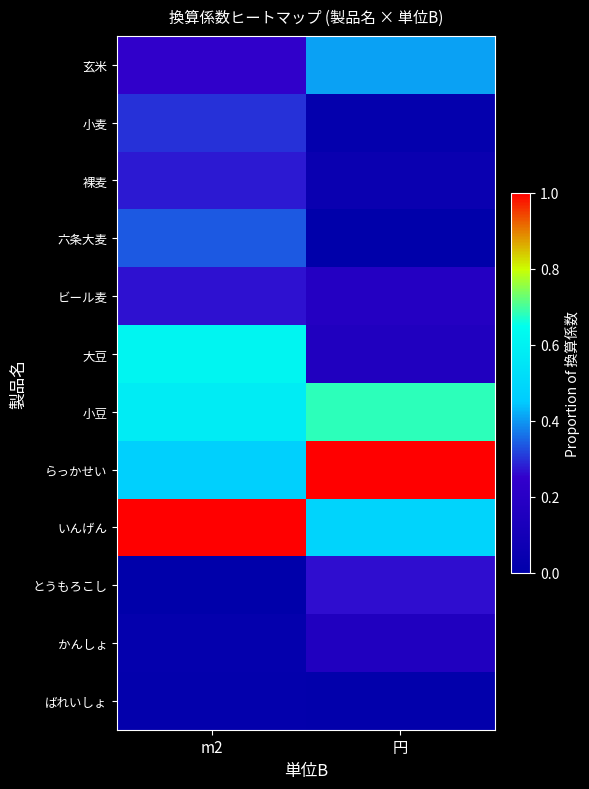

Reading left to right, what are all the values shown in this chart?

玄米: m2=0.2	円=0.4
小麦: m2=0.3	円=0.0
裸麦: m2=0.3	円=0.1
六条大麦: m2=0.3	円=0.0
ビール麦: m2=0.3	円=0.2
大豆: m2=0.6	円=0.2
小豆: m2=0.6	円=0.7
らっかせい: m2=0.5	円=1.0
いんげん: m2=1.0	円=0.5
とうもろこし: m2=0.0	円=0.3
かんしょ: m2=0.0	円=0.2
ばれいしょ: m2=0.0	円=0.0